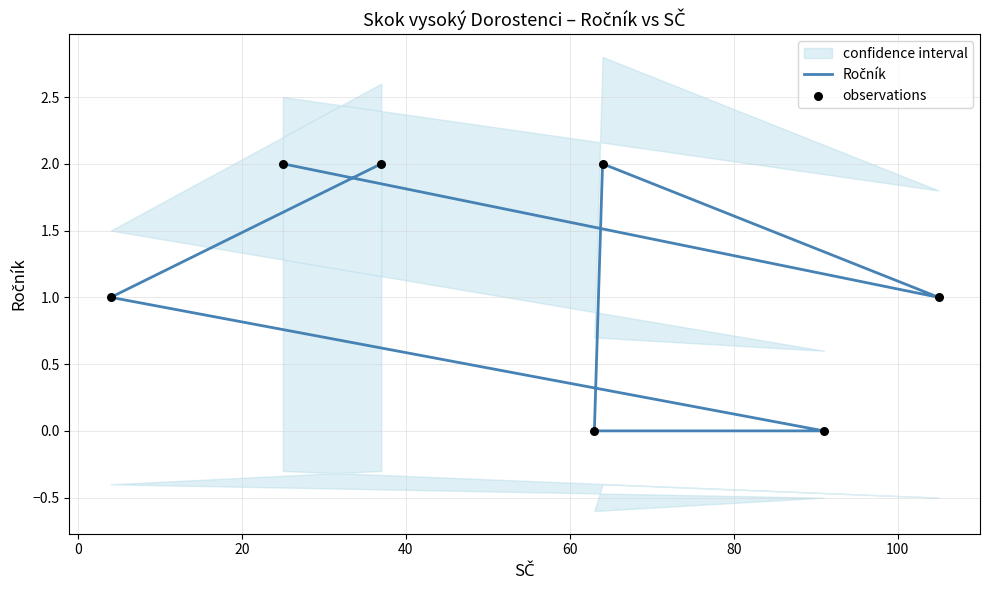

Which series has the largest total across all categories?

Ročník